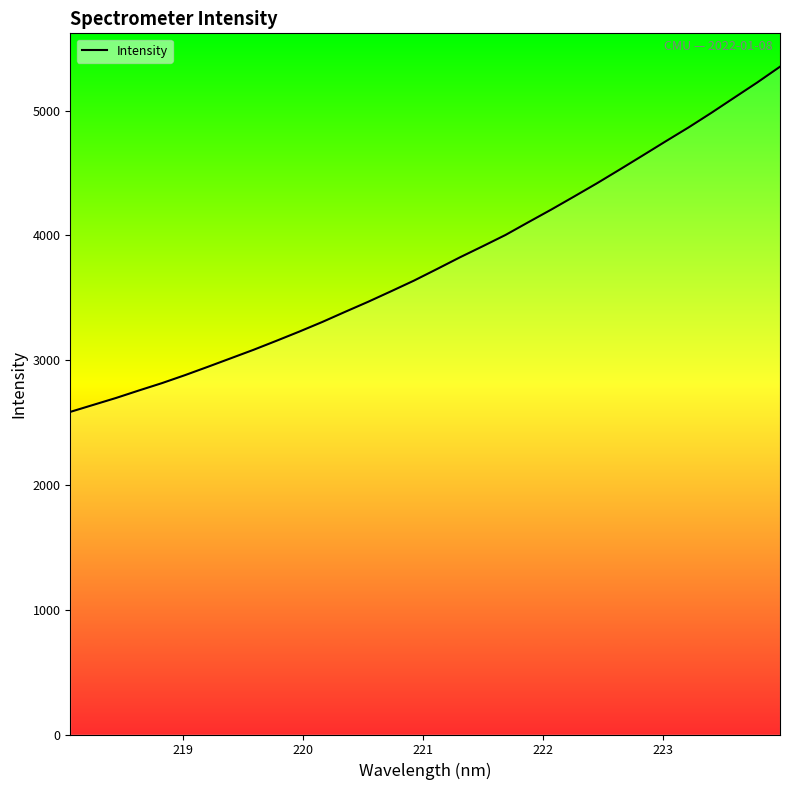

What is the difference between the maximum and minimum values?

2766.6